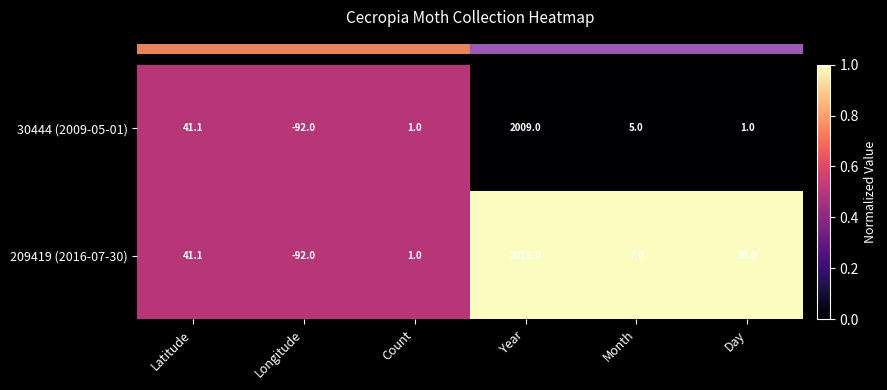

What is the average value of the 30444 (2009-05-01) series?

327.5